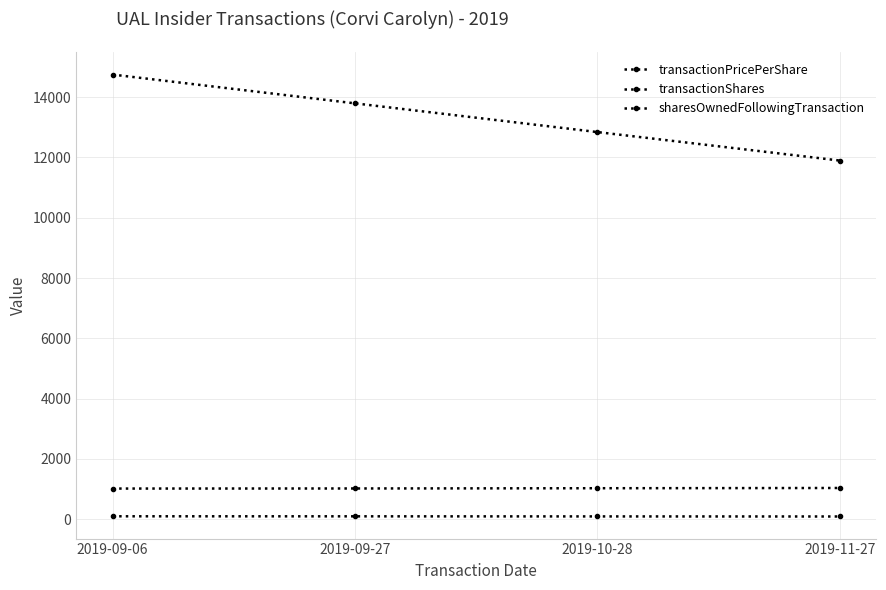

Which series has the largest total across all categories?

sharesOwnedFollowingTransaction